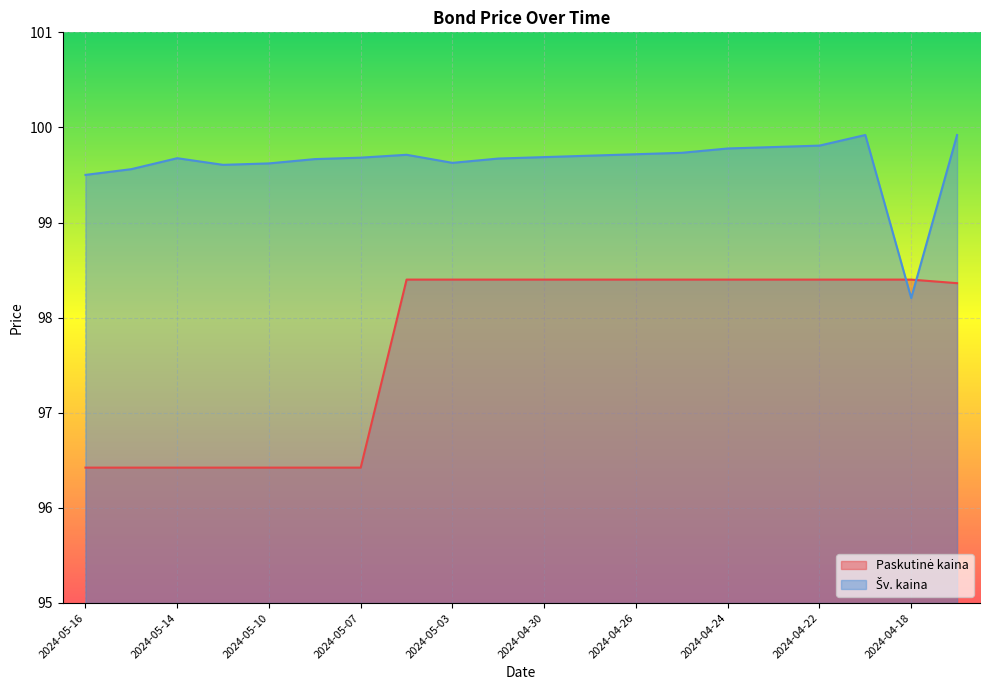

At how many categories does at least one series exceed 99?

19